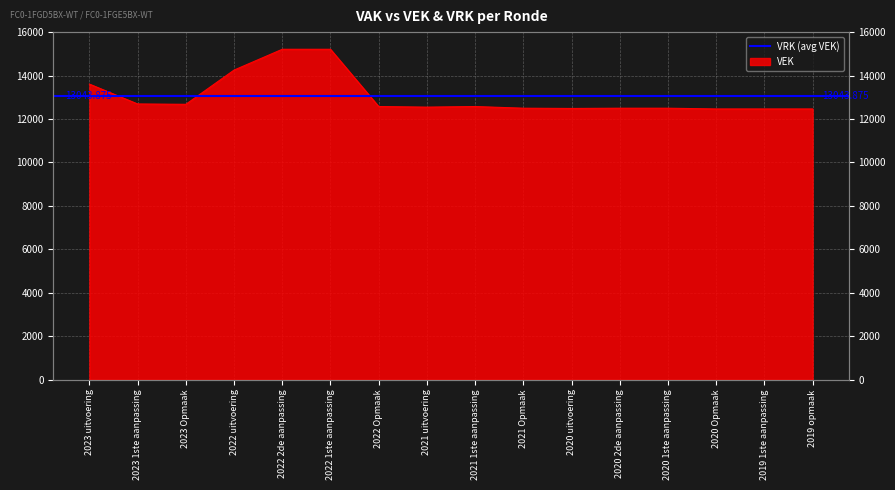

Rank the categories by value from highest to lowest.

2022 2de aanpassing, 2022 1ste aanpassing, 2022 uitvoering, 2023 uitvoering, 2023 1ste aanpassing, 2023 Opmaak, 2022 Opmaak, 2021 1ste aanpassing, 2021 uitvoering, 2021 Opmaak, 2020 2de aanpassing, 2020 1ste aanpassing, 2020 uitvoering, 2020 Opmaak, 2019 1ste aanpassing, 2019 opmaak